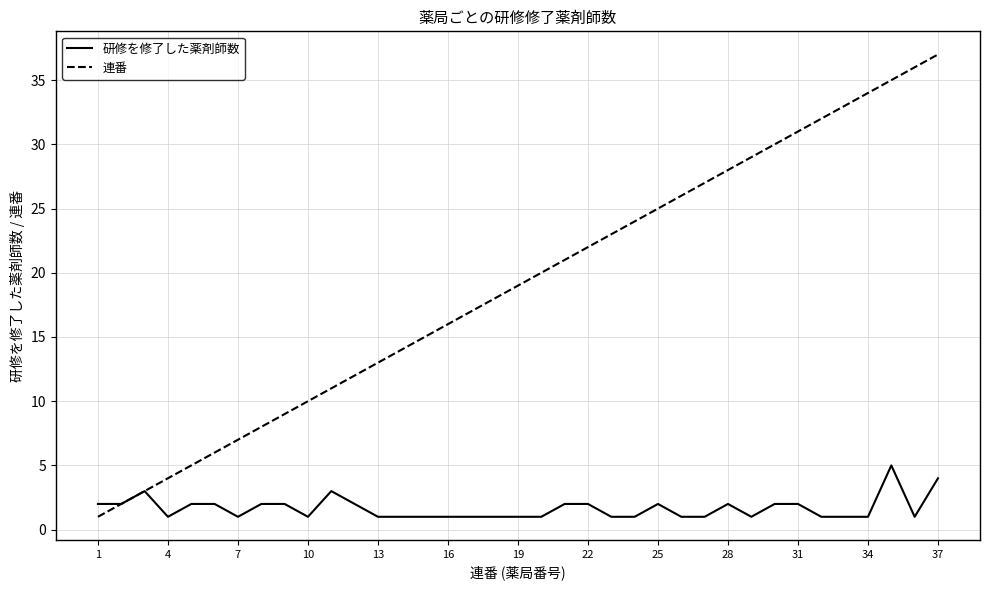

Reading left to right, transcribe all the data shown in this chart.

研修を修了した薬剤師数: 2	2	3	1	2	2	1	2	2	1	3	2	1	1	1	1	1	1	1	1	2	2	1	1	2	1	1	2	1	2	2	1	1	1	5	1	4
連番: 1	2	3	4	5	6	7	8	9	10	11	12	13	14	15	16	17	18	19	20	21	22	23	24	25	26	27	28	29	30	31	32	33	34	35	36	37